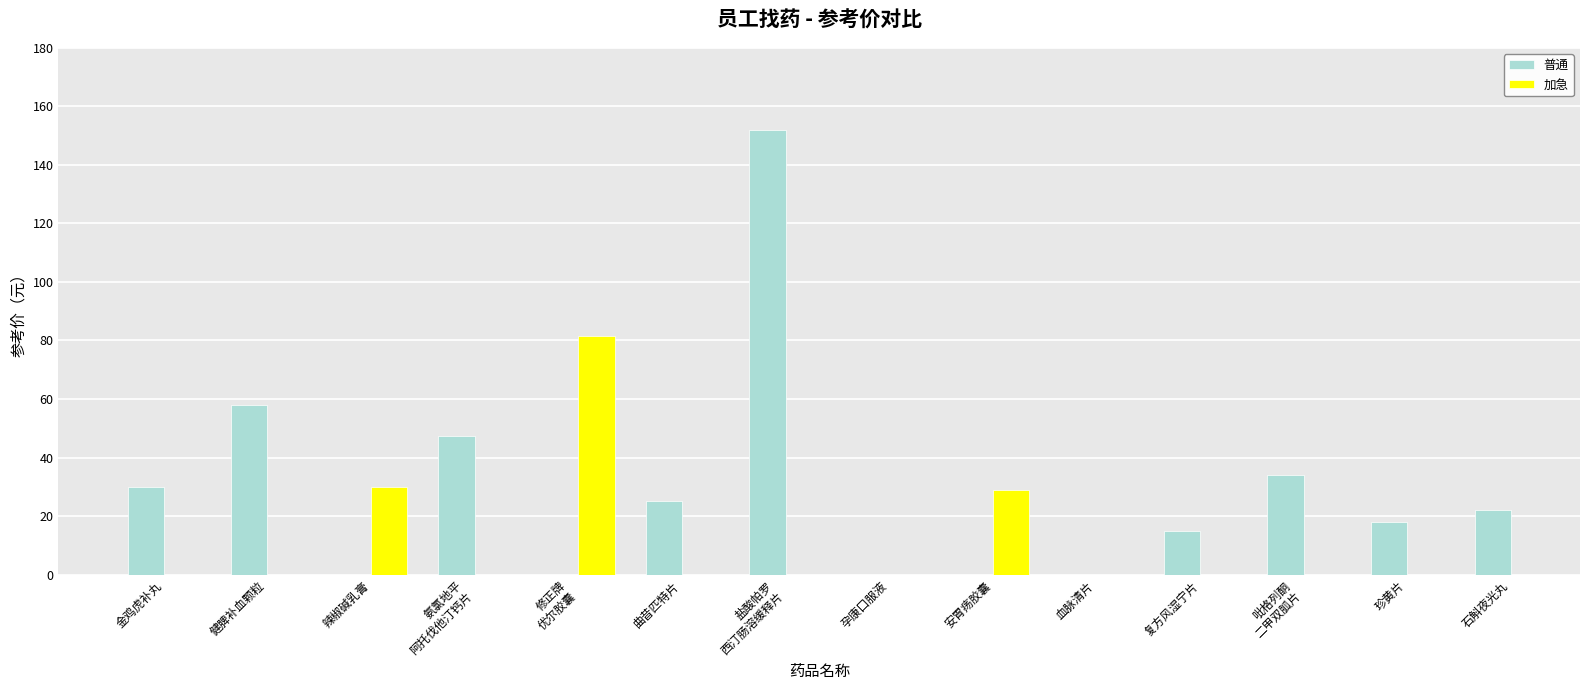

At which label is 普通 closest to 83?

健脾补血颗粒